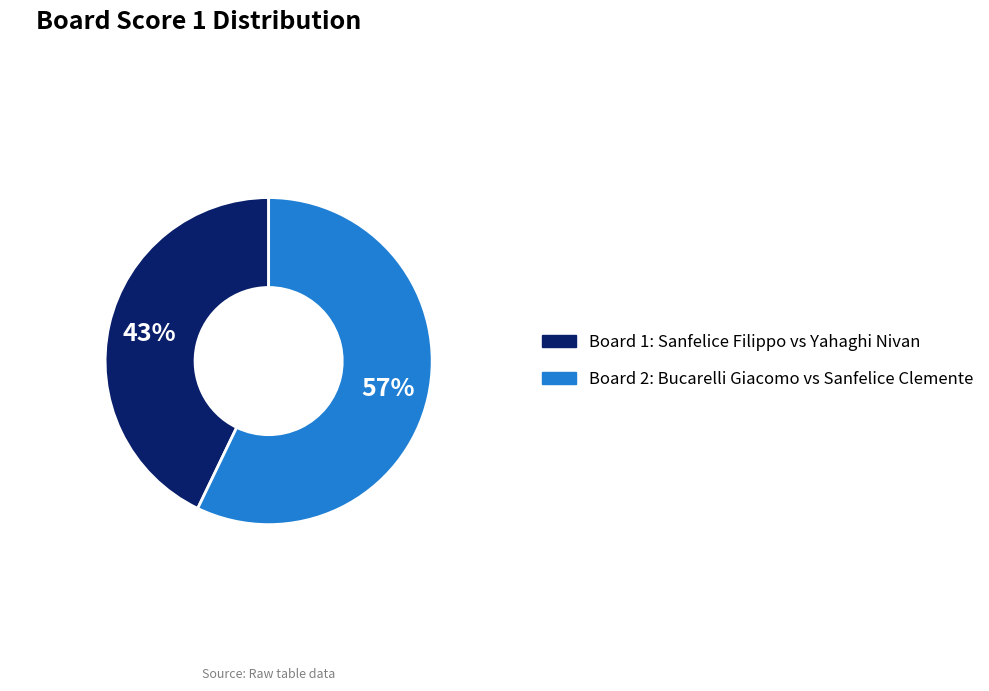

Is there any slice that represents more than half of the pie?

Yes